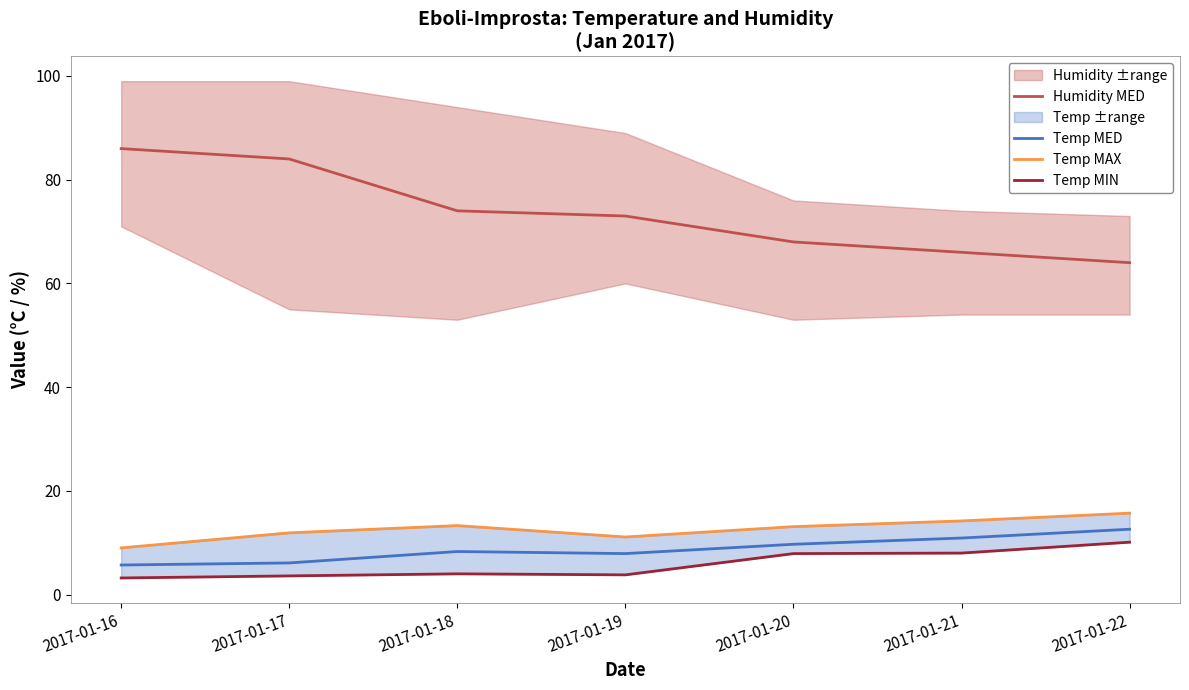

Reading left to right, list all the values displayed in this chart.

Humidity MED: 86.0	84.0	74.0	73.0	68.0	66.0	64.0
Temp MED: 5.7	6.1	8.3	7.9	9.7	10.9	12.6
Temp MAX: 9.0	11.9	13.3	11.1	13.1	14.2	15.7
Temp MIN: 3.2	3.6	4.0	3.8	7.9	8.0	10.1